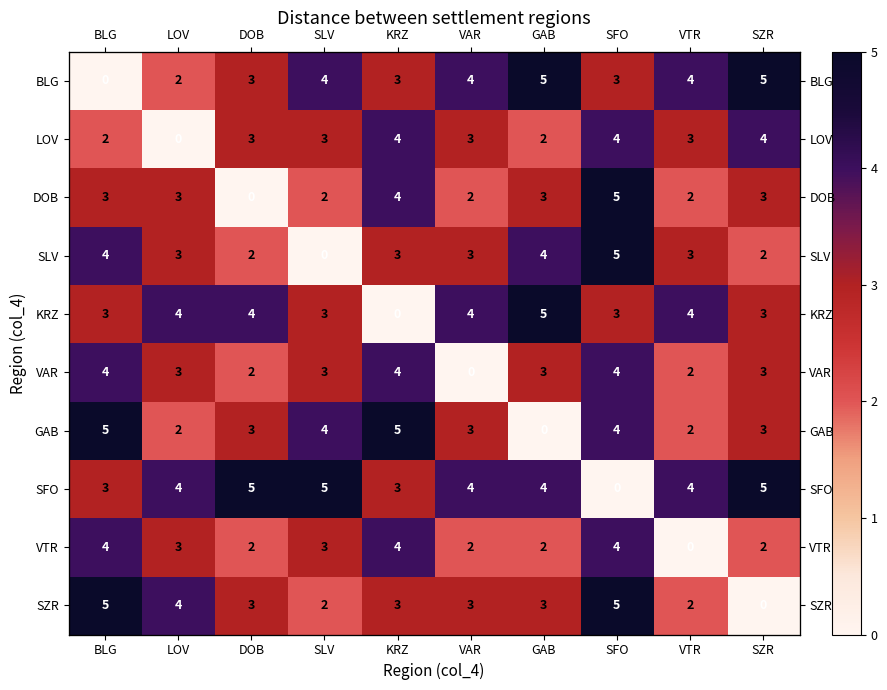

The value of SZR at VTR is 2. True or false?

True